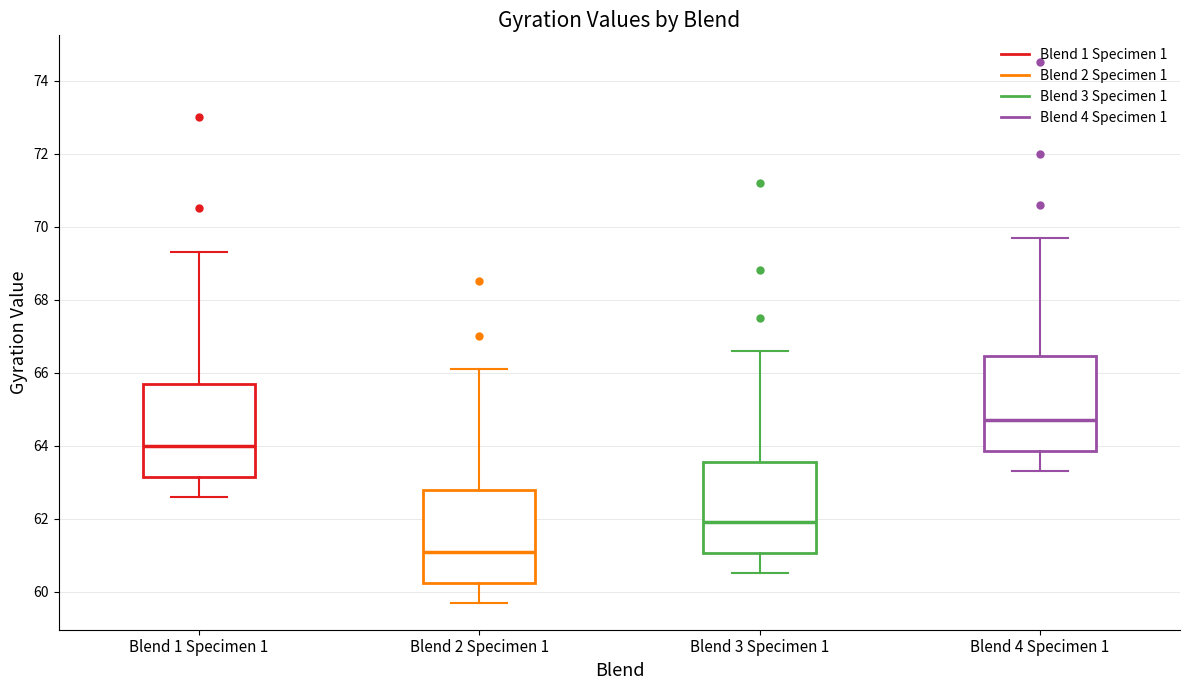

Reading left to right, transcribe this box plot: for each box, give where its median line is, the range the box spans, and where its two whiskers end, as read against the y-axis. The values are not printed on the chart, so give them approximately, as read against the axis.

Blend 1 Specimen 1: median 64.0, box 63.2 to 65.8, whiskers 62.6 to 69.4
Blend 2 Specimen 1: median 61.2, box 60.2 to 62.8, whiskers 59.8 to 66.2
Blend 3 Specimen 1: median 62.0, box 61.0 to 63.6, whiskers 60.6 to 66.6
Blend 4 Specimen 1: median 64.8, box 63.8 to 66.4, whiskers 63.4 to 69.8